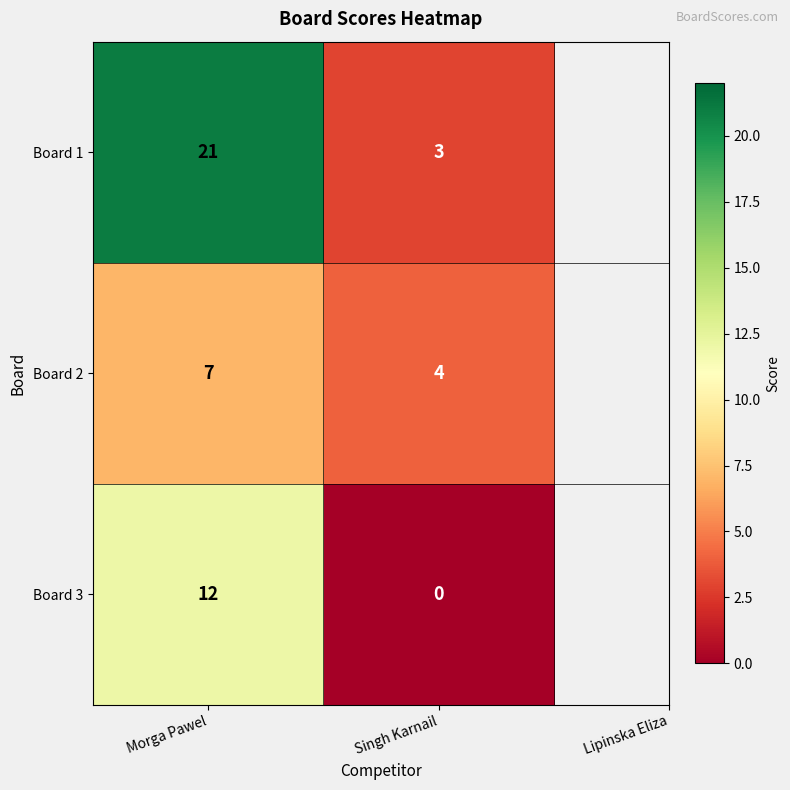

Read the Board 2 value at Singh Karnail.

4